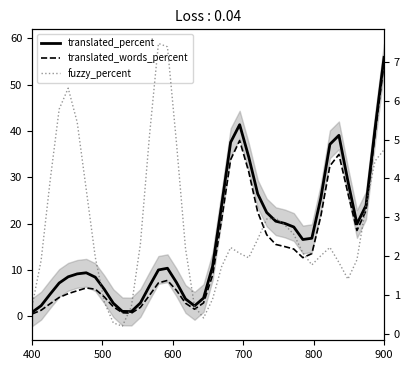

Which series has the widest spread of values?

translated_percent